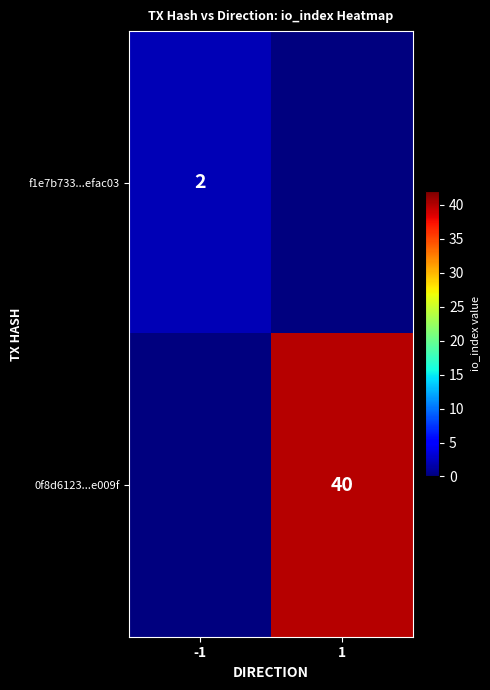

The 0f8d6123...e009f series shows 16 at 1. True or false?

False